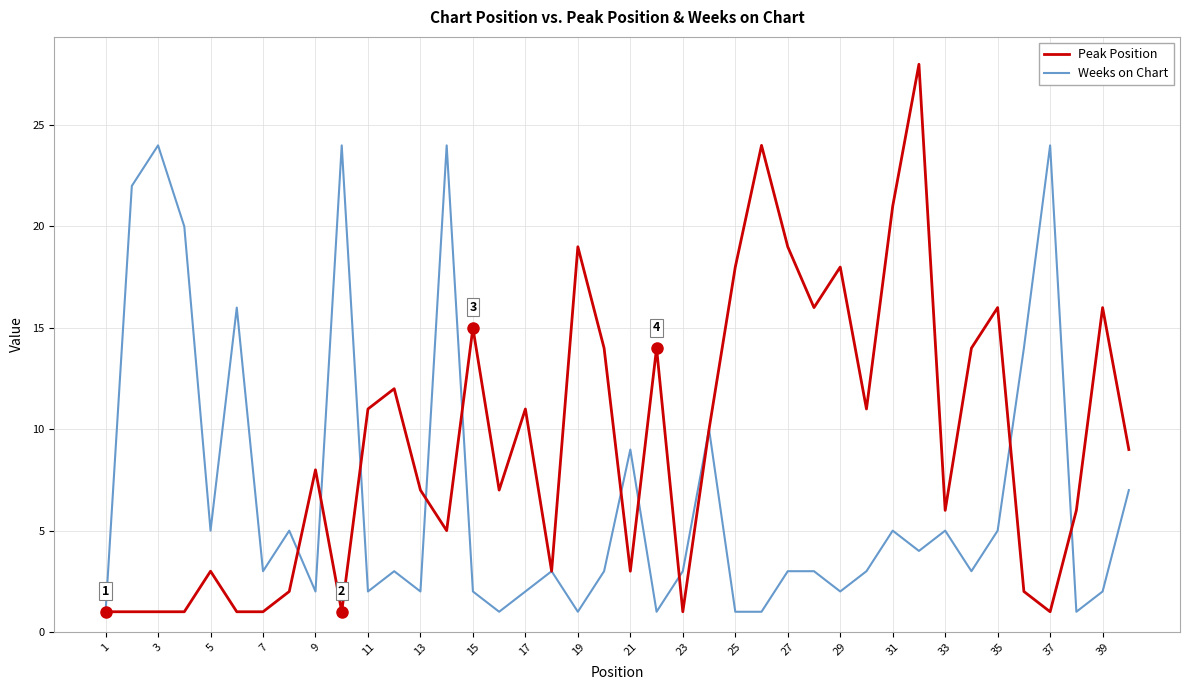

What is the greatest value displayed?

28